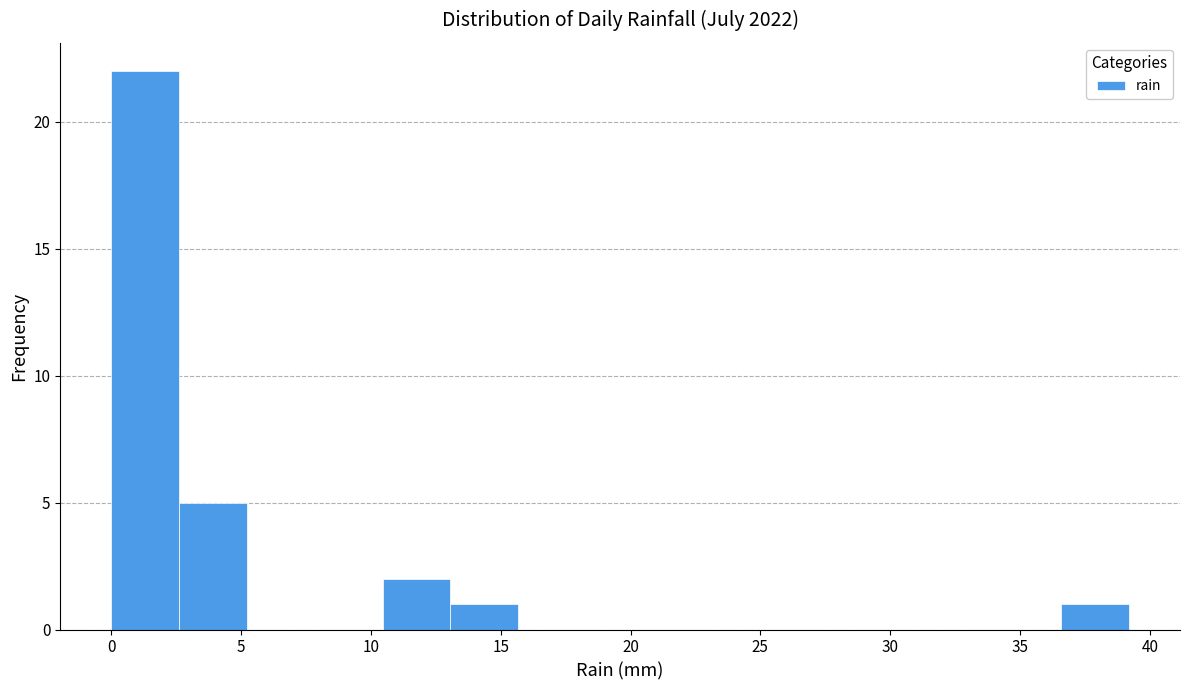

What is the height of the bar covering 13.0 to 15.5 on the x-axis? Neither the bar edges nor the heights are printed on the chart, so give them approximately, as read against the axes.

1